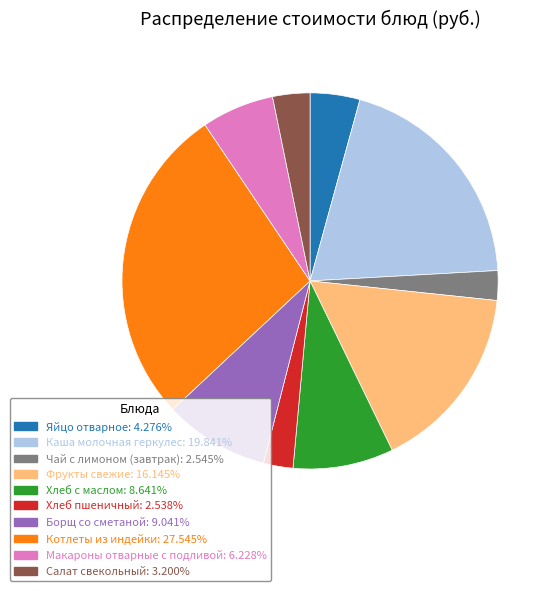

Does any single category account for the majority?

No